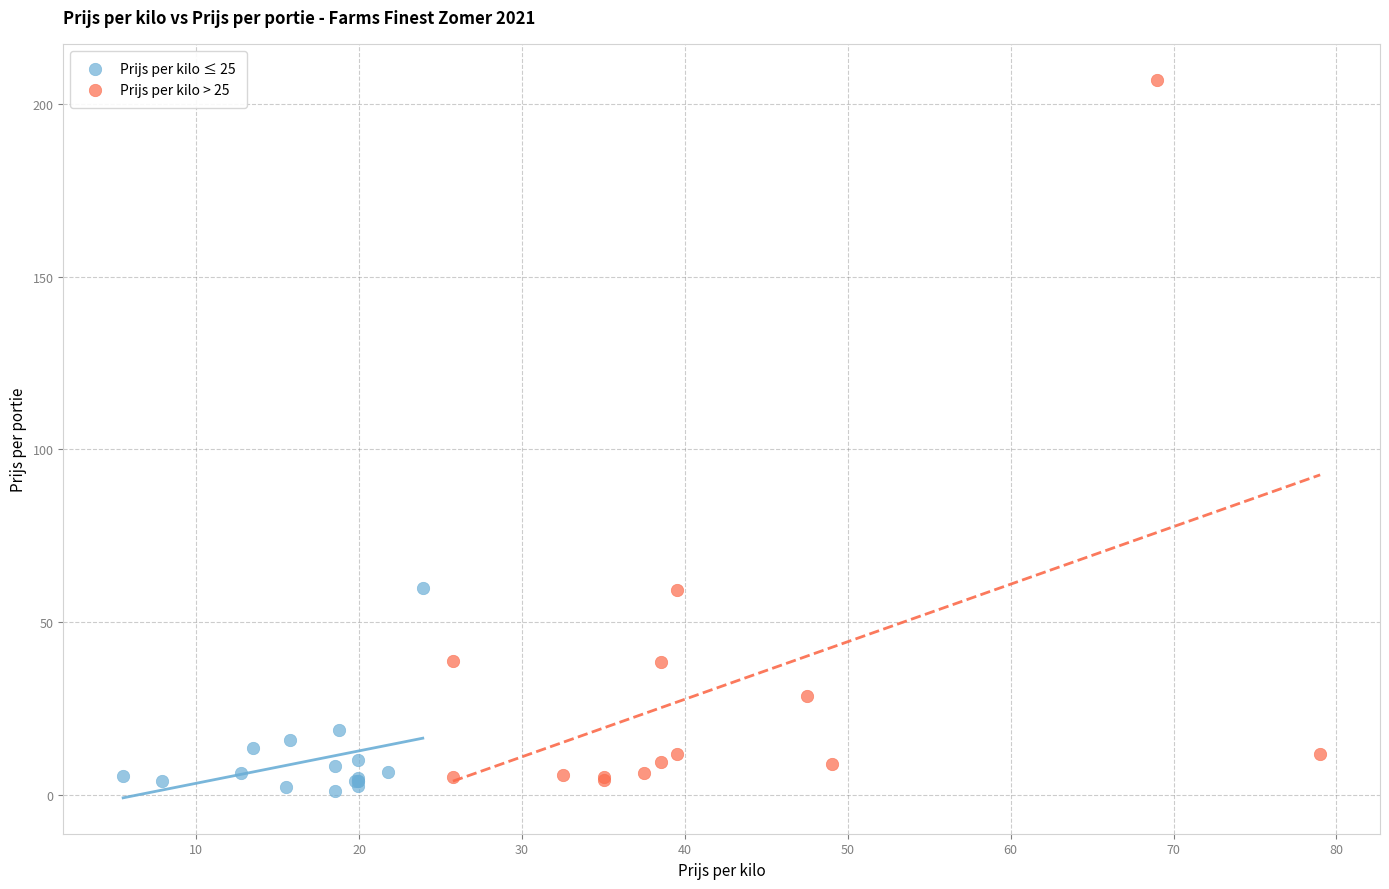

Which series reaches the maximum Y coordinate?

Prijs per kilo > 25